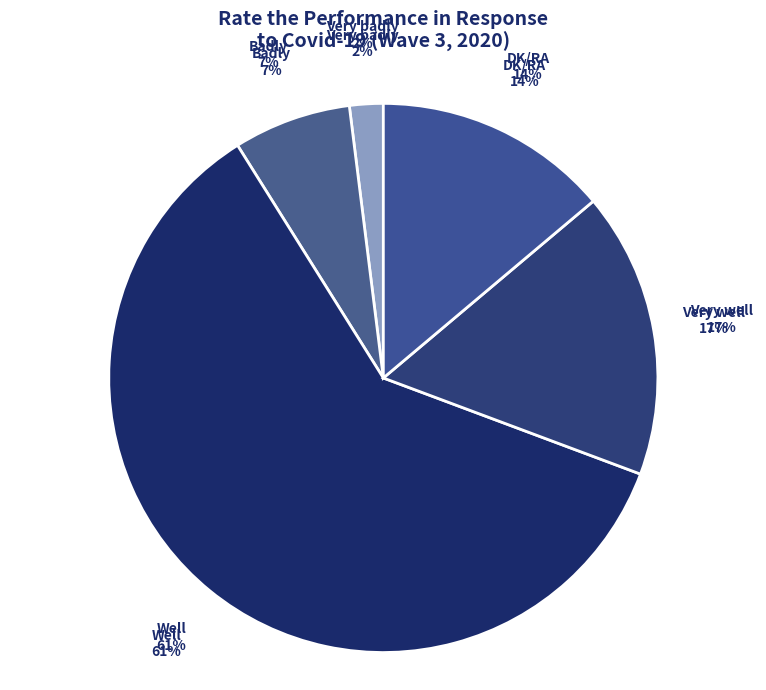

Is it true that DK/RA is 14% of the pie?

True